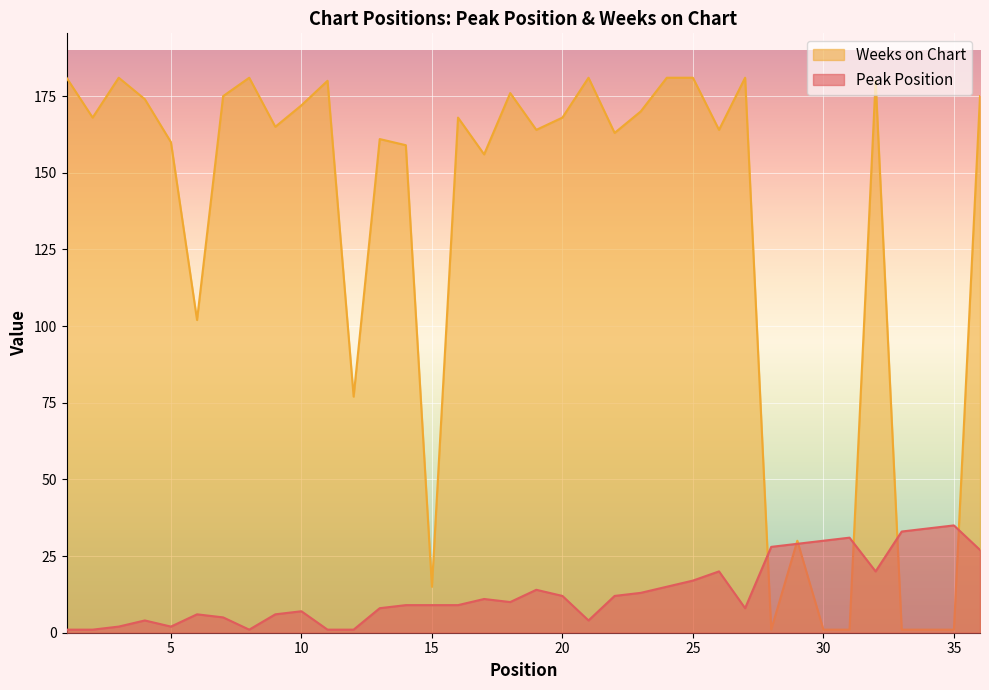

Which series changed the most between 22 and 36?

Peak Position